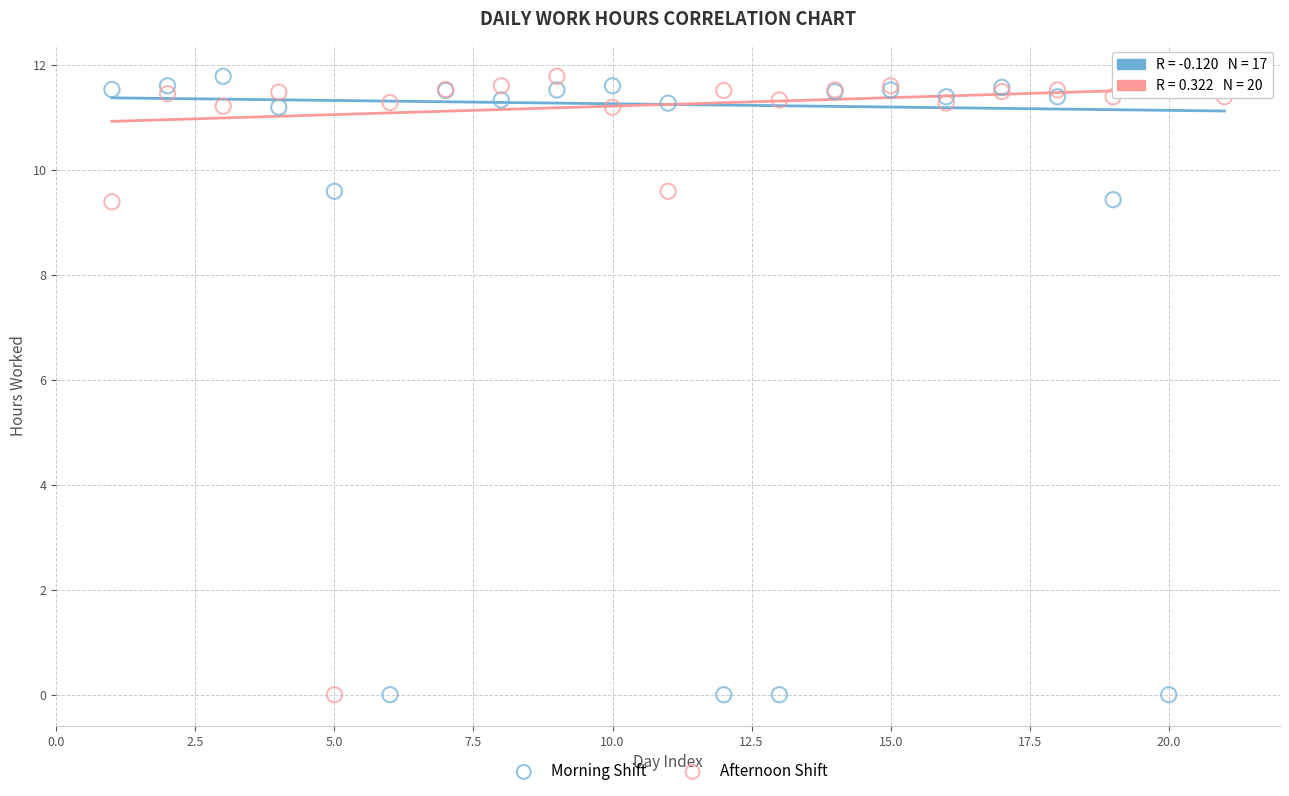

What are all the series names shown in the legend?

Morning Shift, Afternoon Shift